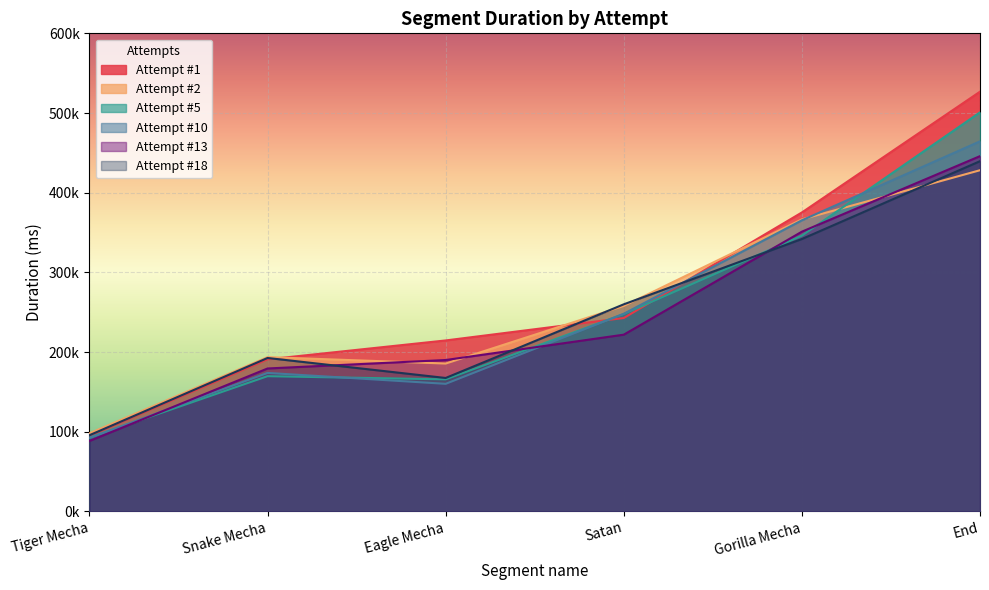

At which category is the sum across all series the highest?

End